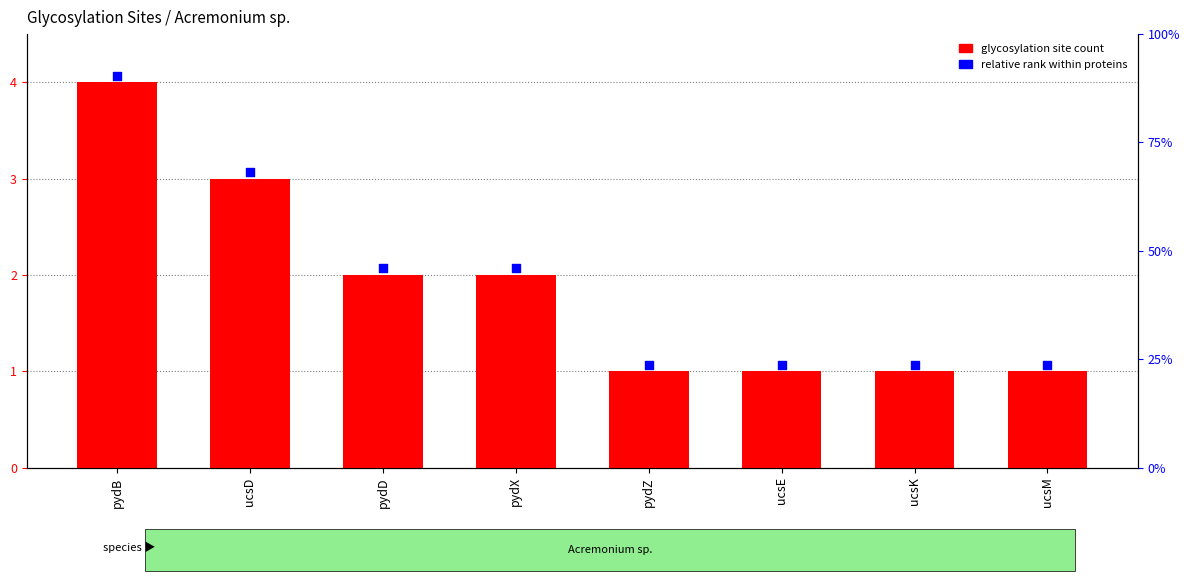

Which series has the widest spread of Y values?

glycosylation site count